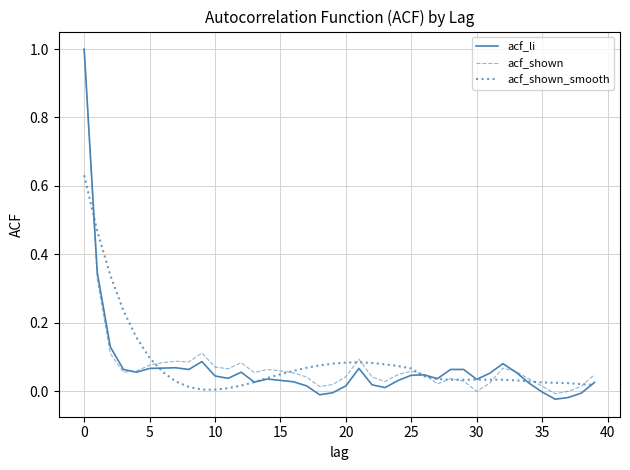

What is the highest value of the acf_li series?

1.0